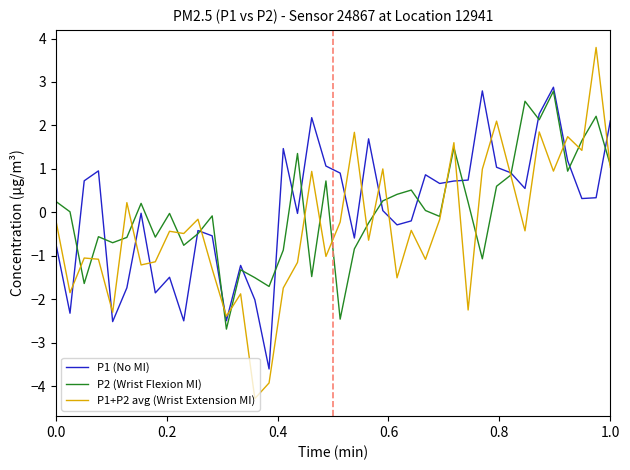

Which series has the largest range (max minus min)?

P1+P2 avg (Wrist Extension MI)